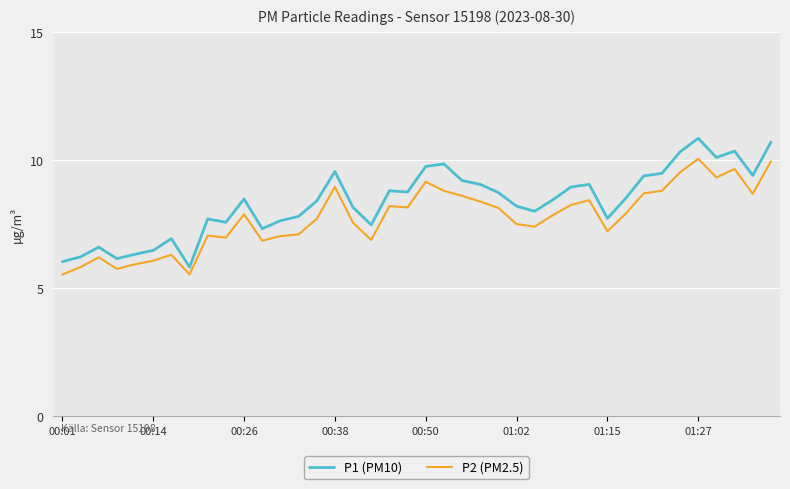

What is the difference between the maximum and minimum values in the P2 (PM2.5) series?

4.5